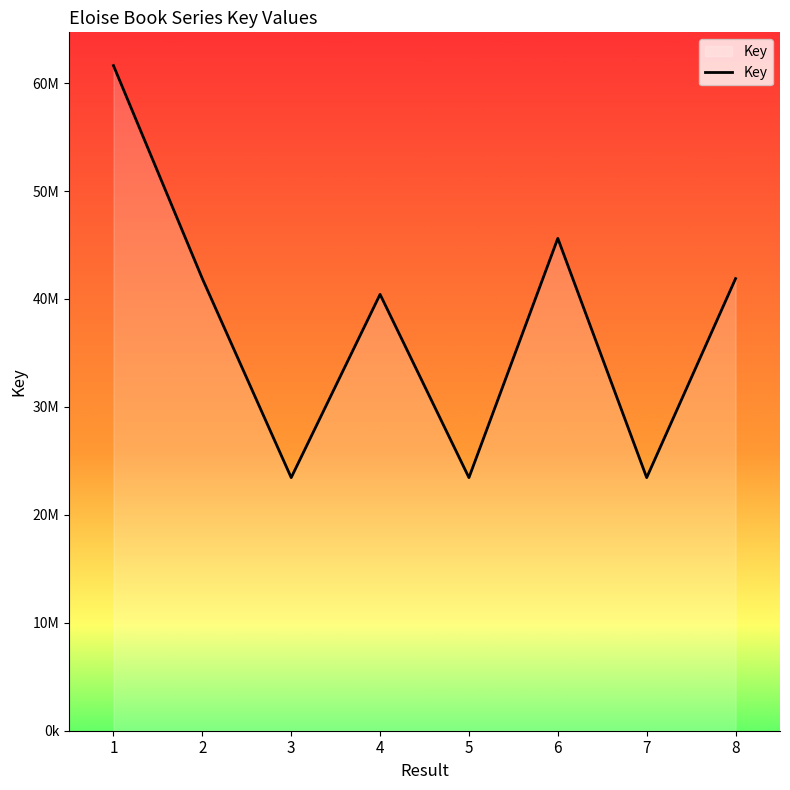

What is the difference between the second highest and minimum values?

22166078